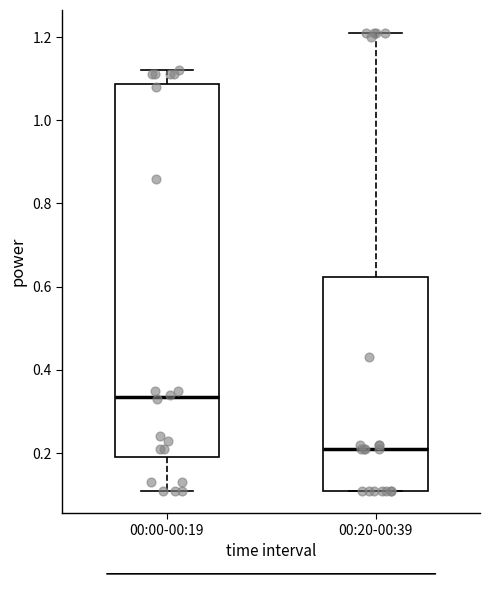

Reading left to right, read every box against the y-axis: the position of its median line, the range the box covers, and the ends of its whiskers. The values are not printed on the chart, so give them approximately, as read against the axis.

00:00-00:19: median 0.34, box 0.20 to 1.08, whiskers 0.12 to 1.12
00:20-00:39: median 0.22, box 0.12 to 0.62, whiskers 0.12 to 1.22